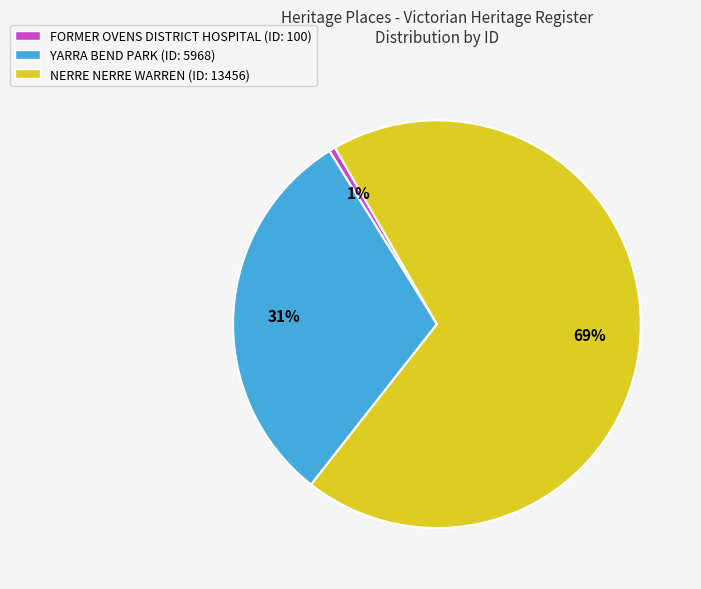

To the nearest percent, what is the difference between the NERRE NERRE WARREN and YARRA BEND PARK slice percentages?

38%